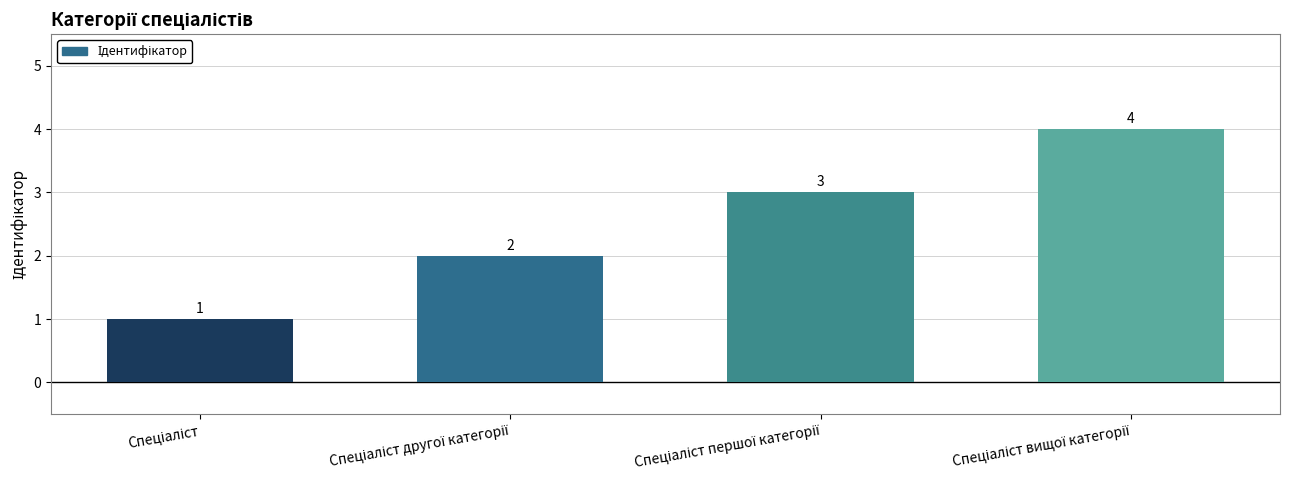

What is the difference between the maximum and second lowest values?

2